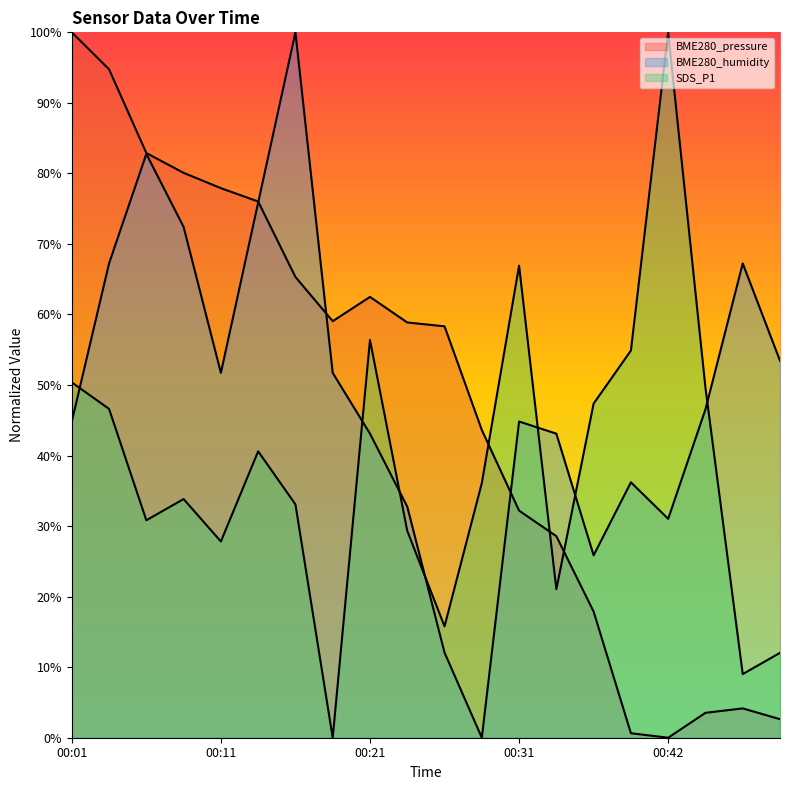

True or false: BME280_pressure has more than 1 points higher than both neighbors.

True